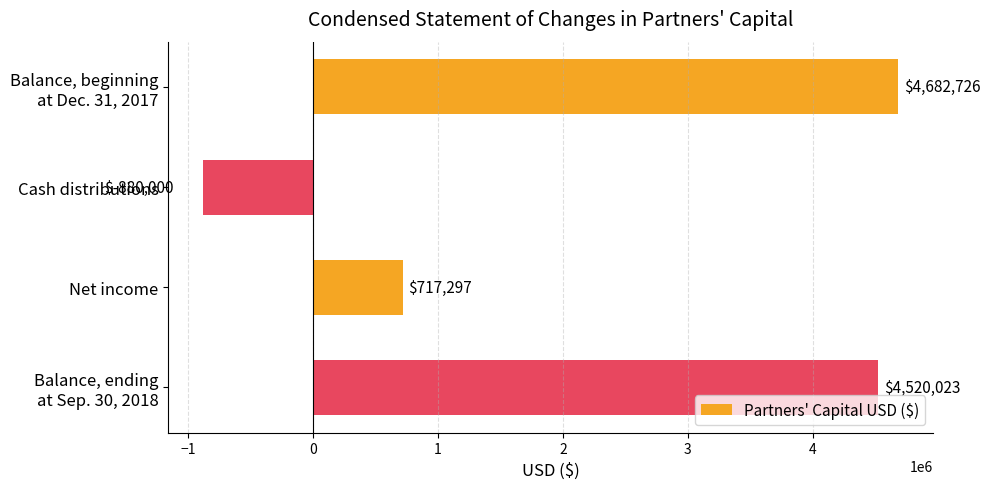

How many categories are shown in the chart?

4